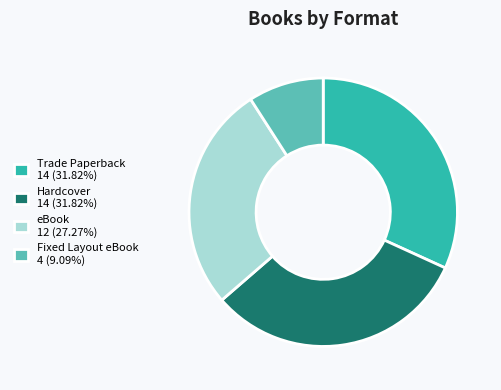

Is it true that Trade Paperback is 32% of the pie?

True